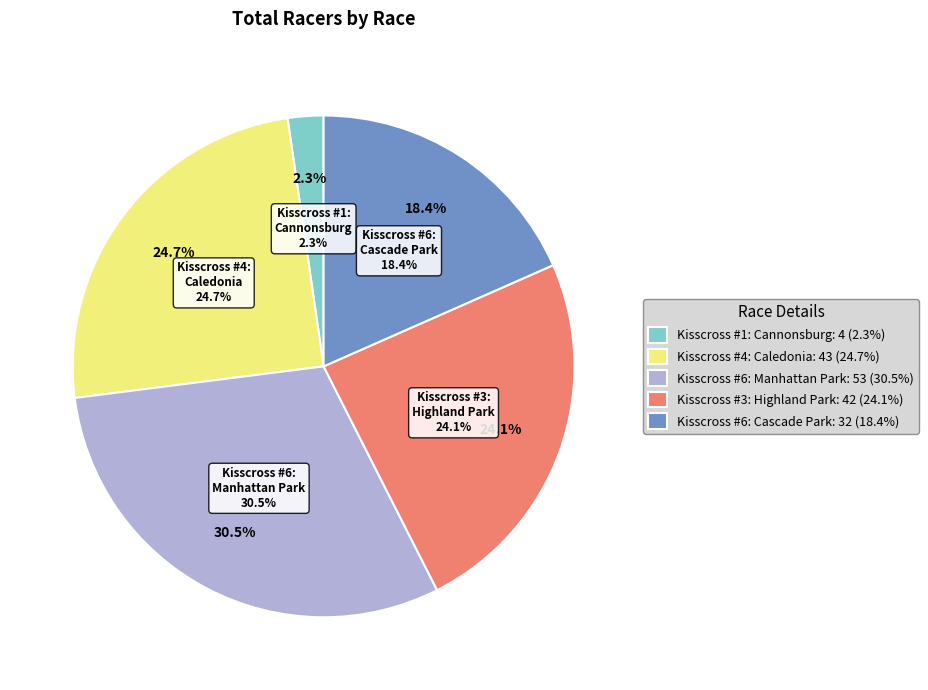

Which slice is the largest?

Kisscross #6: Manhattan Park